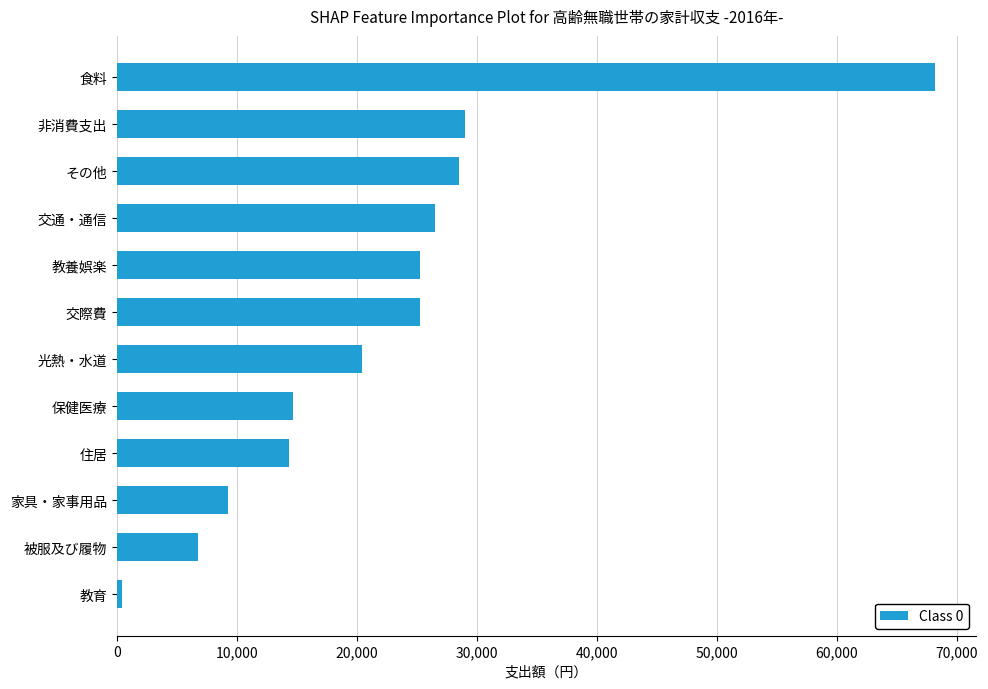

What is the minimum value shown in the chart?

428